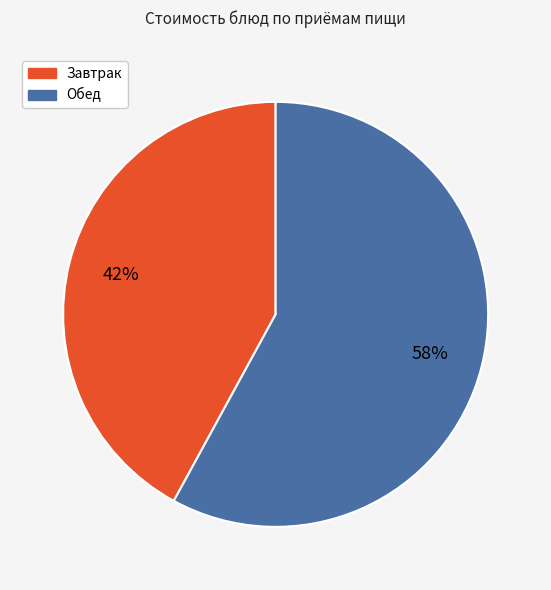

Is there any slice that represents more than half of the pie?

Yes